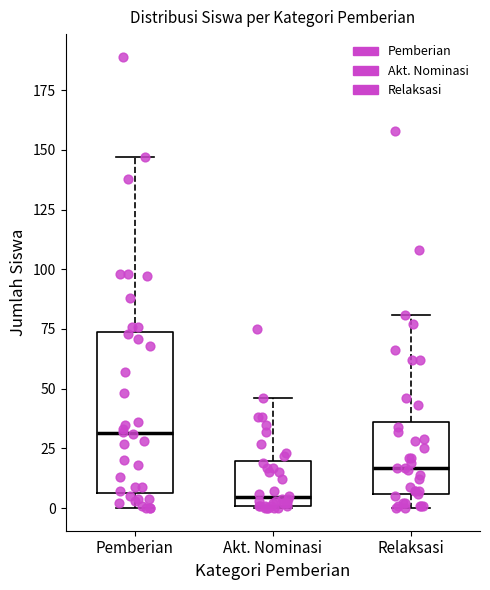

Which box is the tallest, from its lower edge to its upper edge?

Pemberian